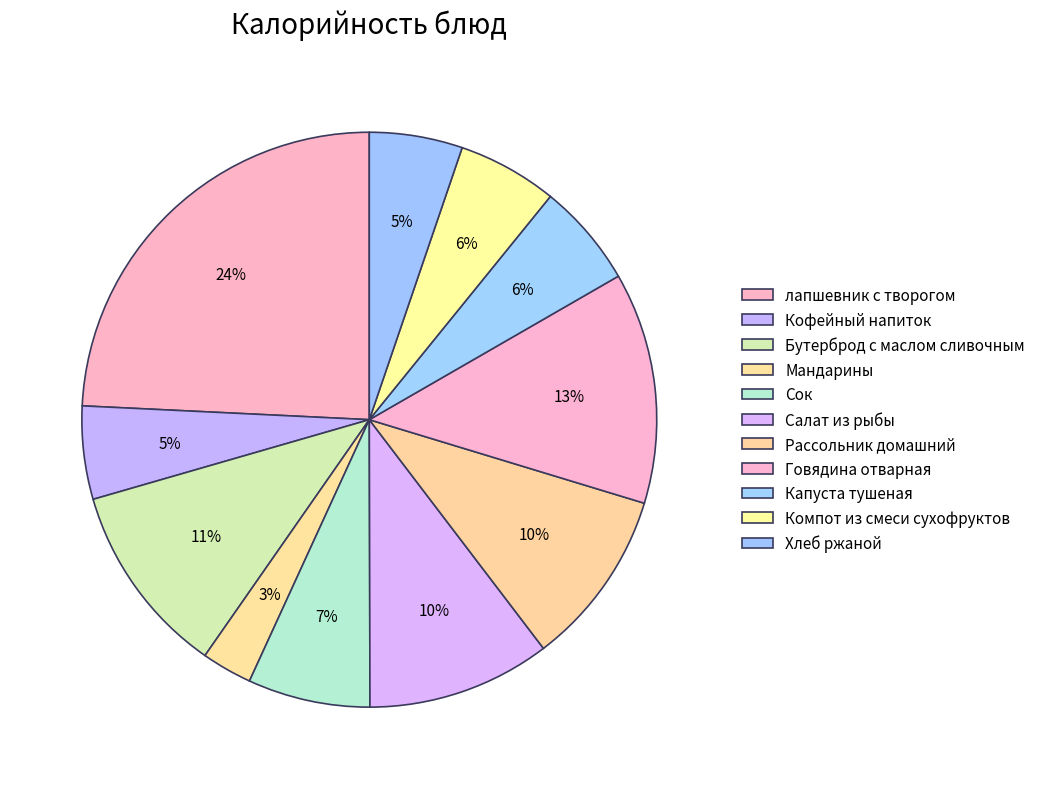

How many segments does this pie chart have?

11